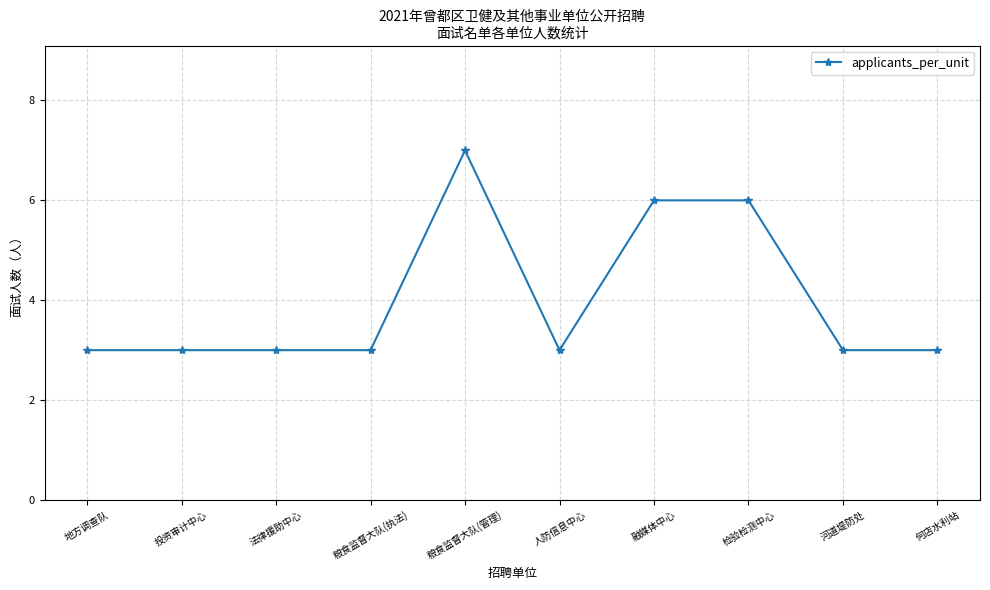

What is the label of the 2nd point from the left?

投资审计中心